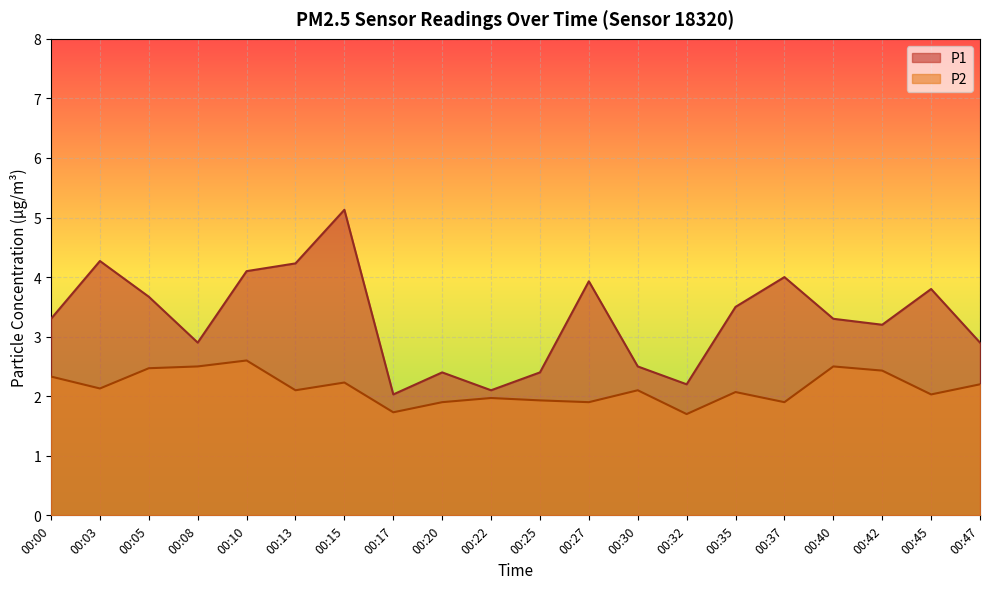

Rank the series at 00:22 from lowest to highest value.

P2, P1